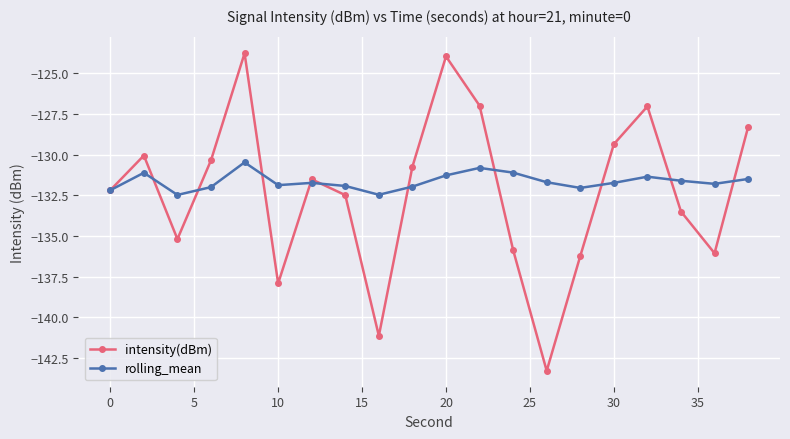

True or false: rolling_mean has more than 1 interior local peaks.

True